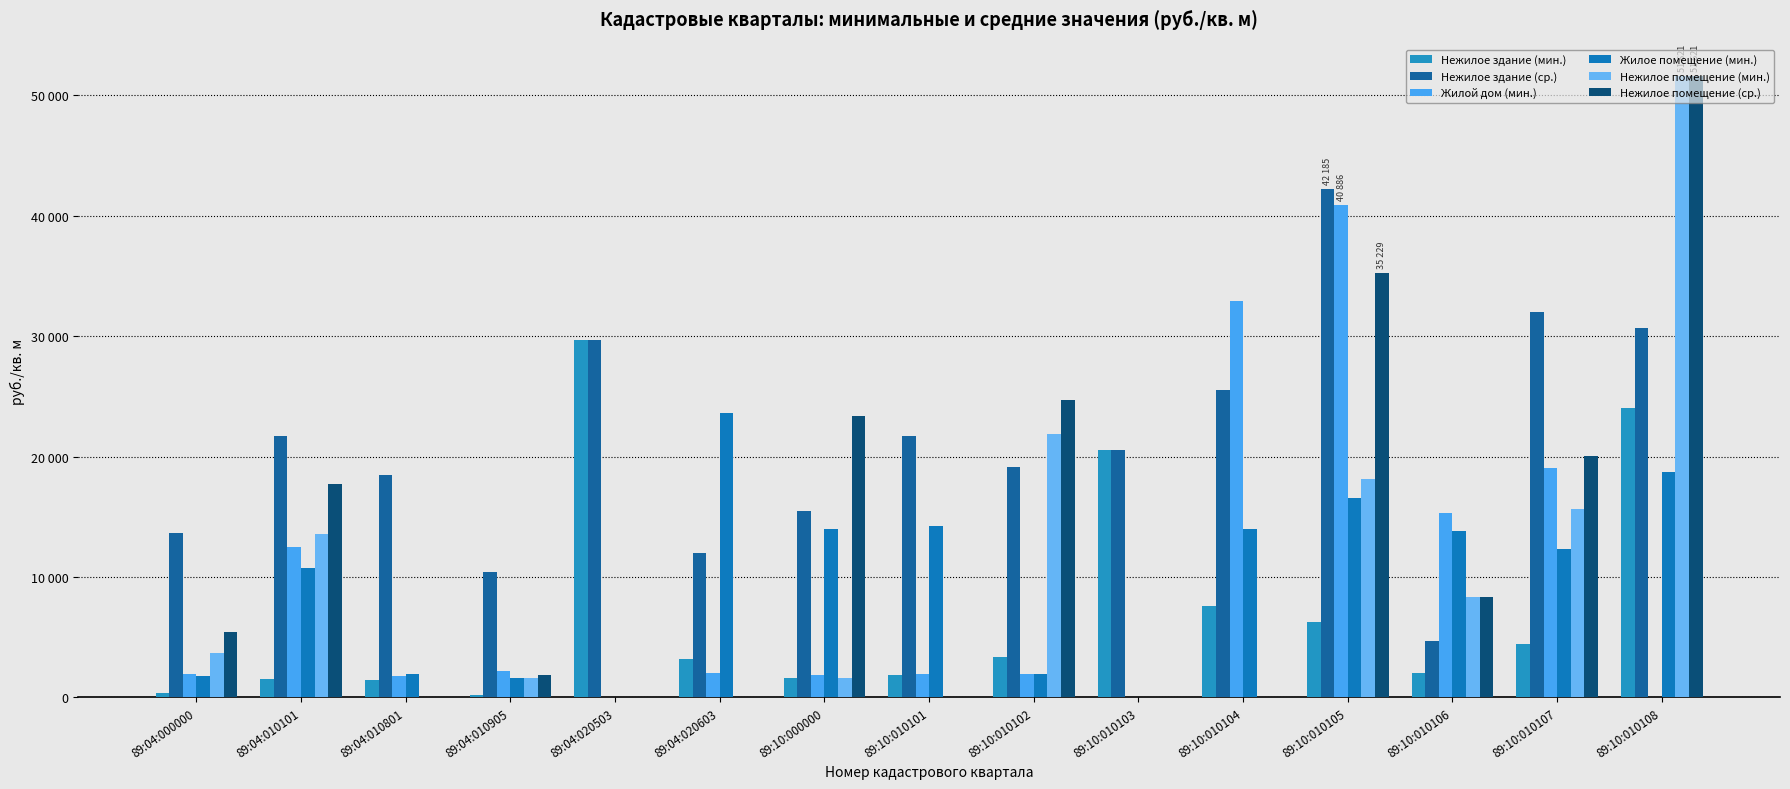

The Жилое помещение (мин.) series shows 1809.7 at 89:04:000000. True or false?

True